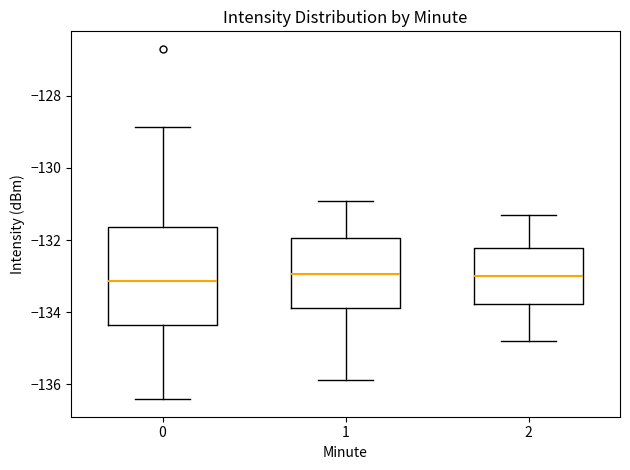

Reading left to right, transcribe this box plot: for each box, give where its median line is, the range the box spans, and where its two whiskers end, as read against the y-axis. The values are not printed on the chart, so give them approximately, as read against the axis.

0: median -133.2, box -134.4 to -131.6, whiskers -136.4 to -128.8
1: median -133.0, box -133.8 to -132.0, whiskers -135.8 to -131.0
2: median -133.0, box -133.8 to -132.2, whiskers -134.8 to -131.2